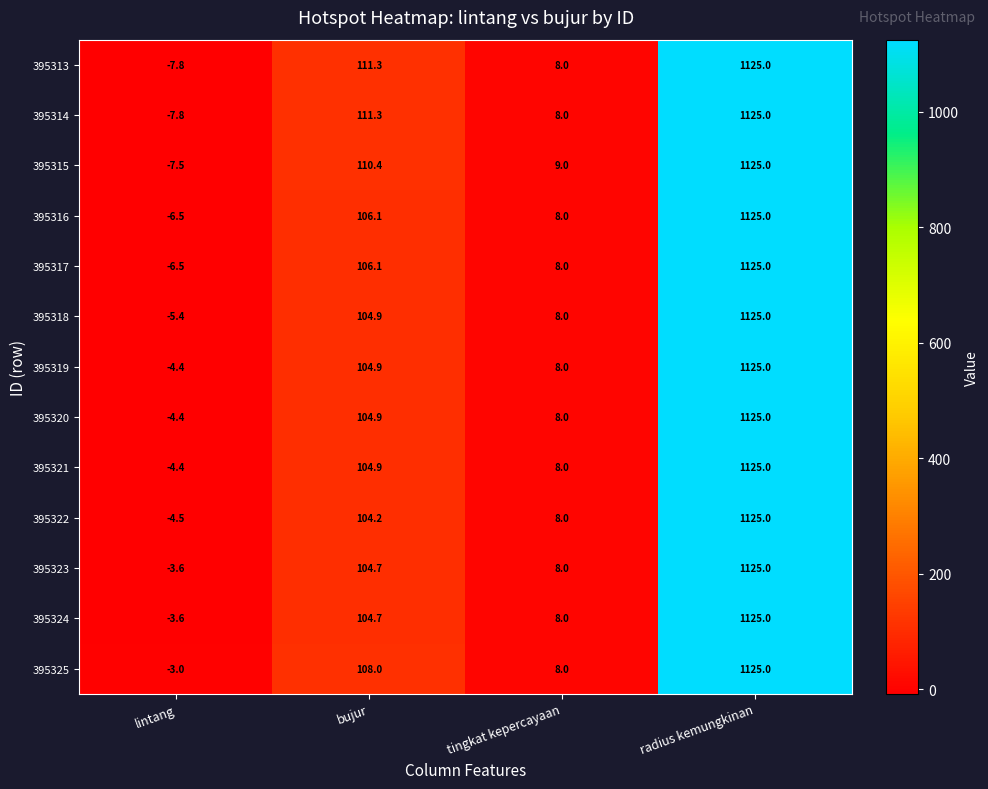

Which category has the highest value across all series?

radius kemungkinan